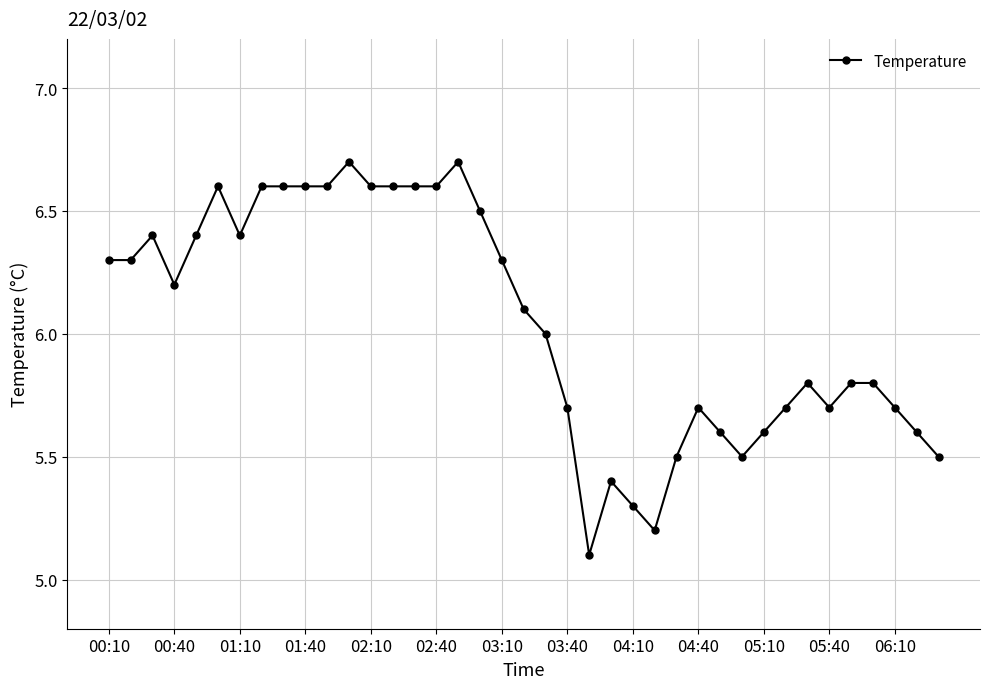

What is the value of the 11th point from the left?

6.6